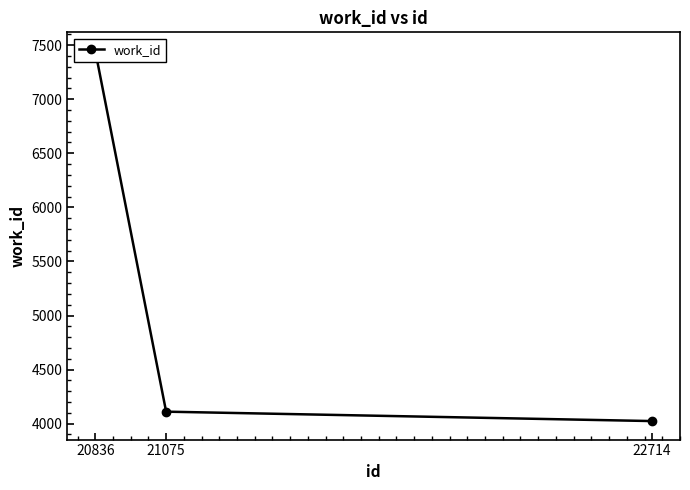

What is the difference between the maximum and minimum values?

3423